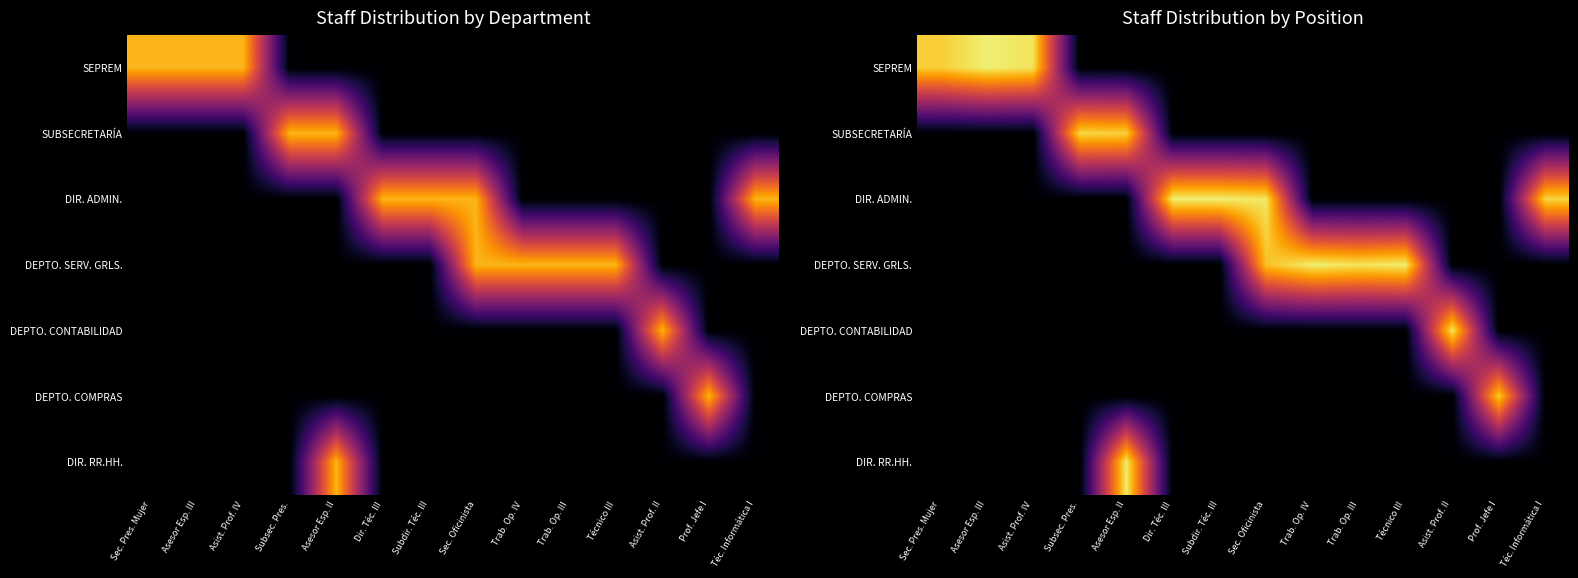

At which category is the sum across all series the highest?

Asesor Esp. II